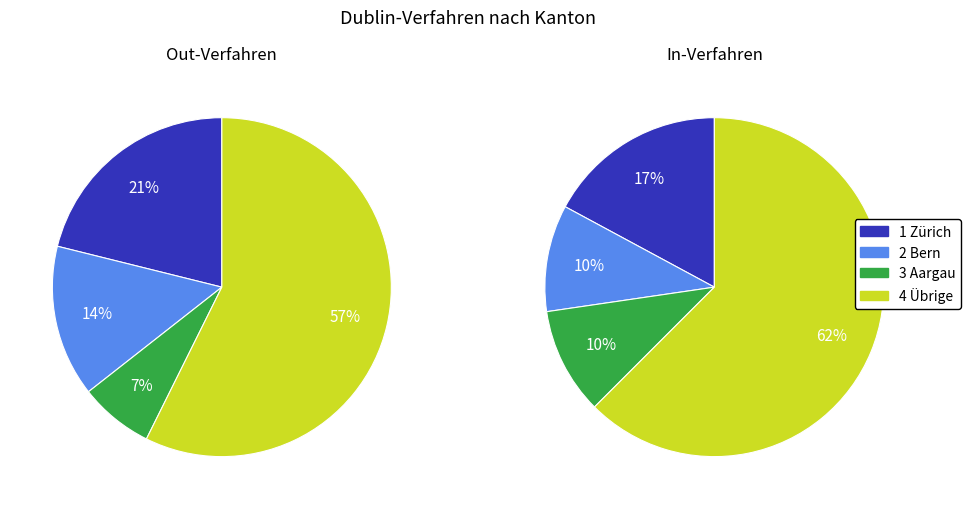

Is it true that Appenzell A. Rh. is 11% of the pie?

False